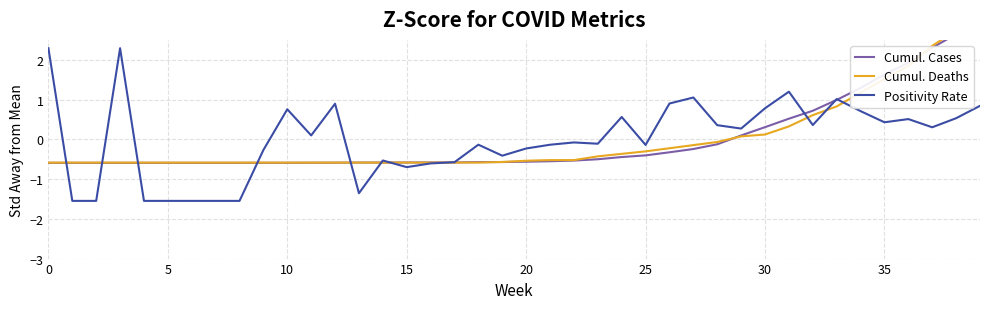

What is the total value across all series at 22?

-1.1